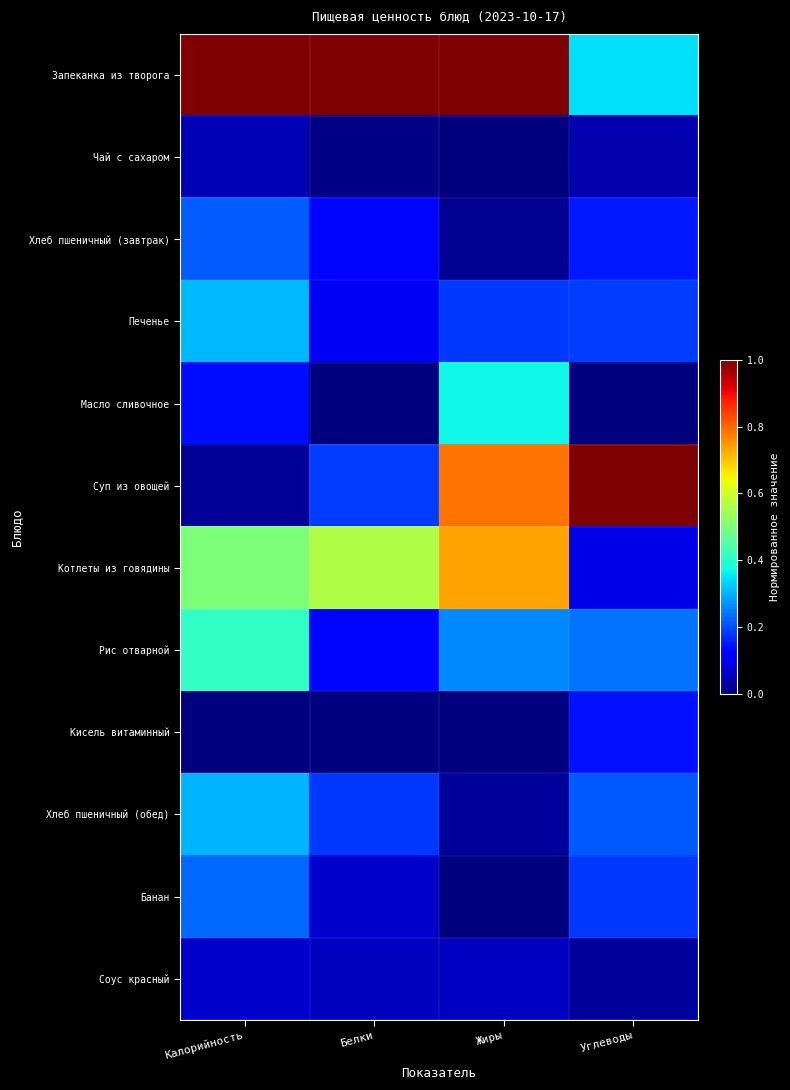

Reading right to left, list all the values displayed in this chart.

Запеканка из творога: Углеводы=0.3	Жиры=1.0	Белки=1.0	Калорийность=1.0
Чай с сахаром: Углеводы=0.0	Жиры=0.0	Белки=0.0	Калорийность=0.0
Хлеб пшеничный (завтрак): Углеводы=0.2	Жиры=0.0	Белки=0.1	Калорийность=0.2
Печенье: Углеводы=0.2	Жиры=0.2	Белки=0.1	Калорийность=0.3
Масло сливочное: Углеводы=0.0	Жиры=0.4	Белки=0.0	Калорийность=0.1
Суп из овощей: Углеводы=1.0	Жиры=0.8	Белки=0.2	Калорийность=0.0
Котлеты из говядины: Углеводы=0.1	Жиры=0.7	Белки=0.6	Калорийность=0.5
Рис отварной: Углеводы=0.2	Жиры=0.3	Белки=0.1	Калорийность=0.4
Кисель витаминный: Углеводы=0.1	Жиры=0.0	Белки=0.0	Калорийность=0.0
Хлеб пшеничный (обед): Углеводы=0.2	Жиры=0.0	Белки=0.2	Калорийность=0.3
Банан: Углеводы=0.2	Жиры=0.0	Белки=0.1	Калорийность=0.2
Соус красный: Углеводы=0.0	Жиры=0.1	Белки=0.1	Калорийность=0.1